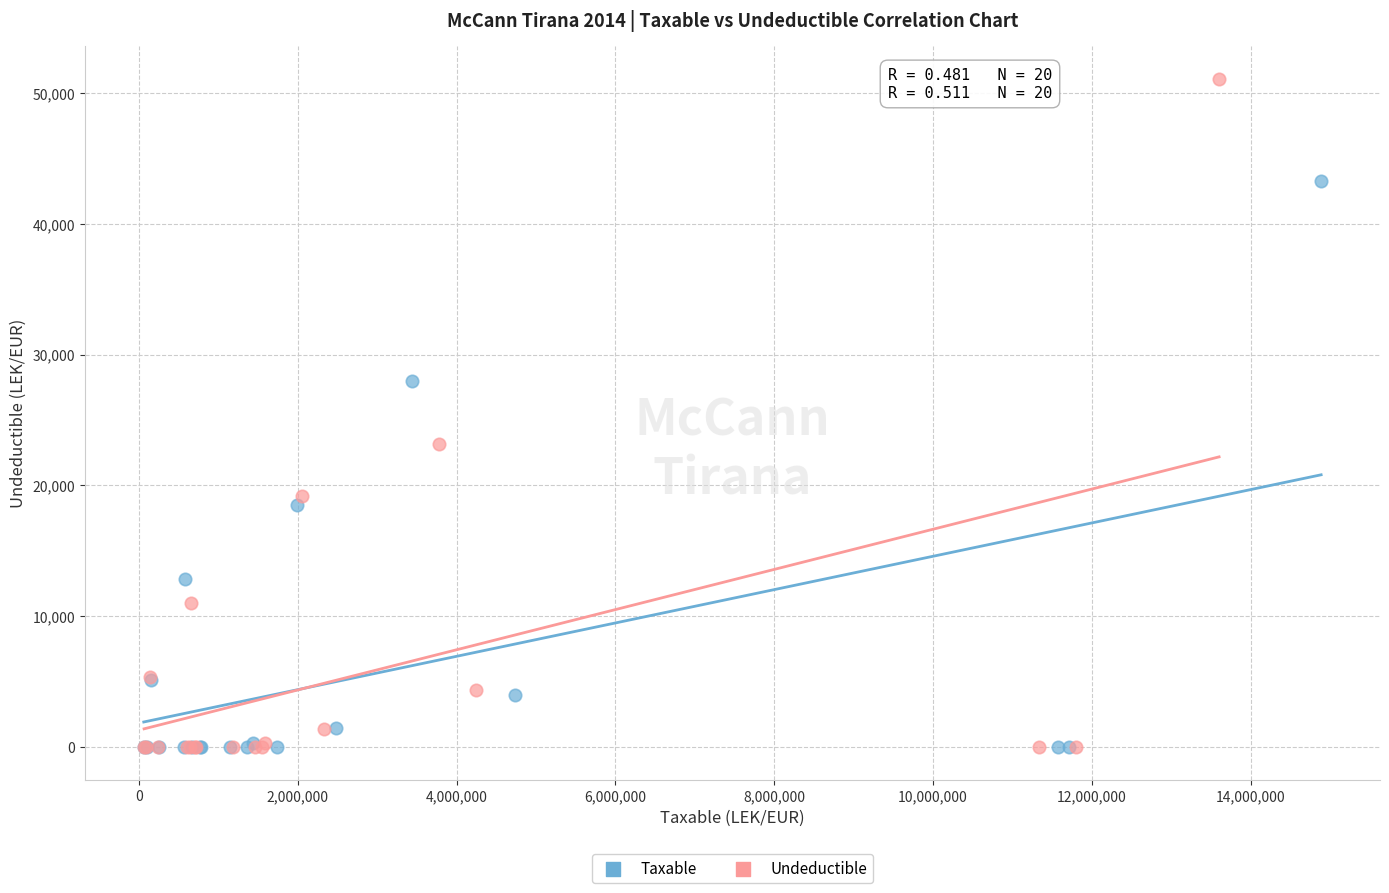

Which series has the widest spread of Y values?

Undeductible